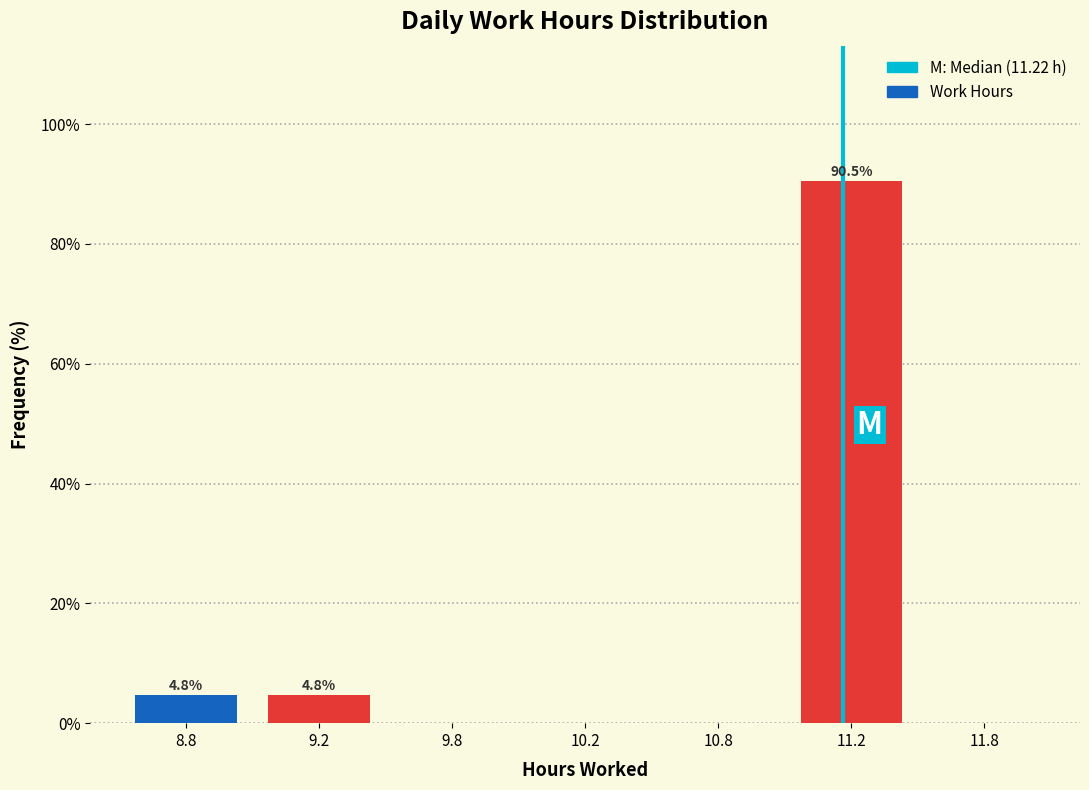

Reading left to right, list all the values displayed in this chart.

8.8=4.8	9.2=4.8	9.8=0.0	10.2=0.0	10.8=0.0	11.2=90.5	11.8=0.0